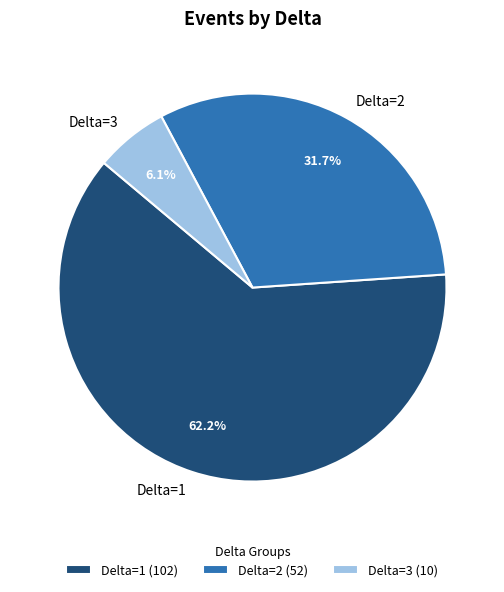

Between Delta=2 and Delta=1, which is larger?

Delta=1